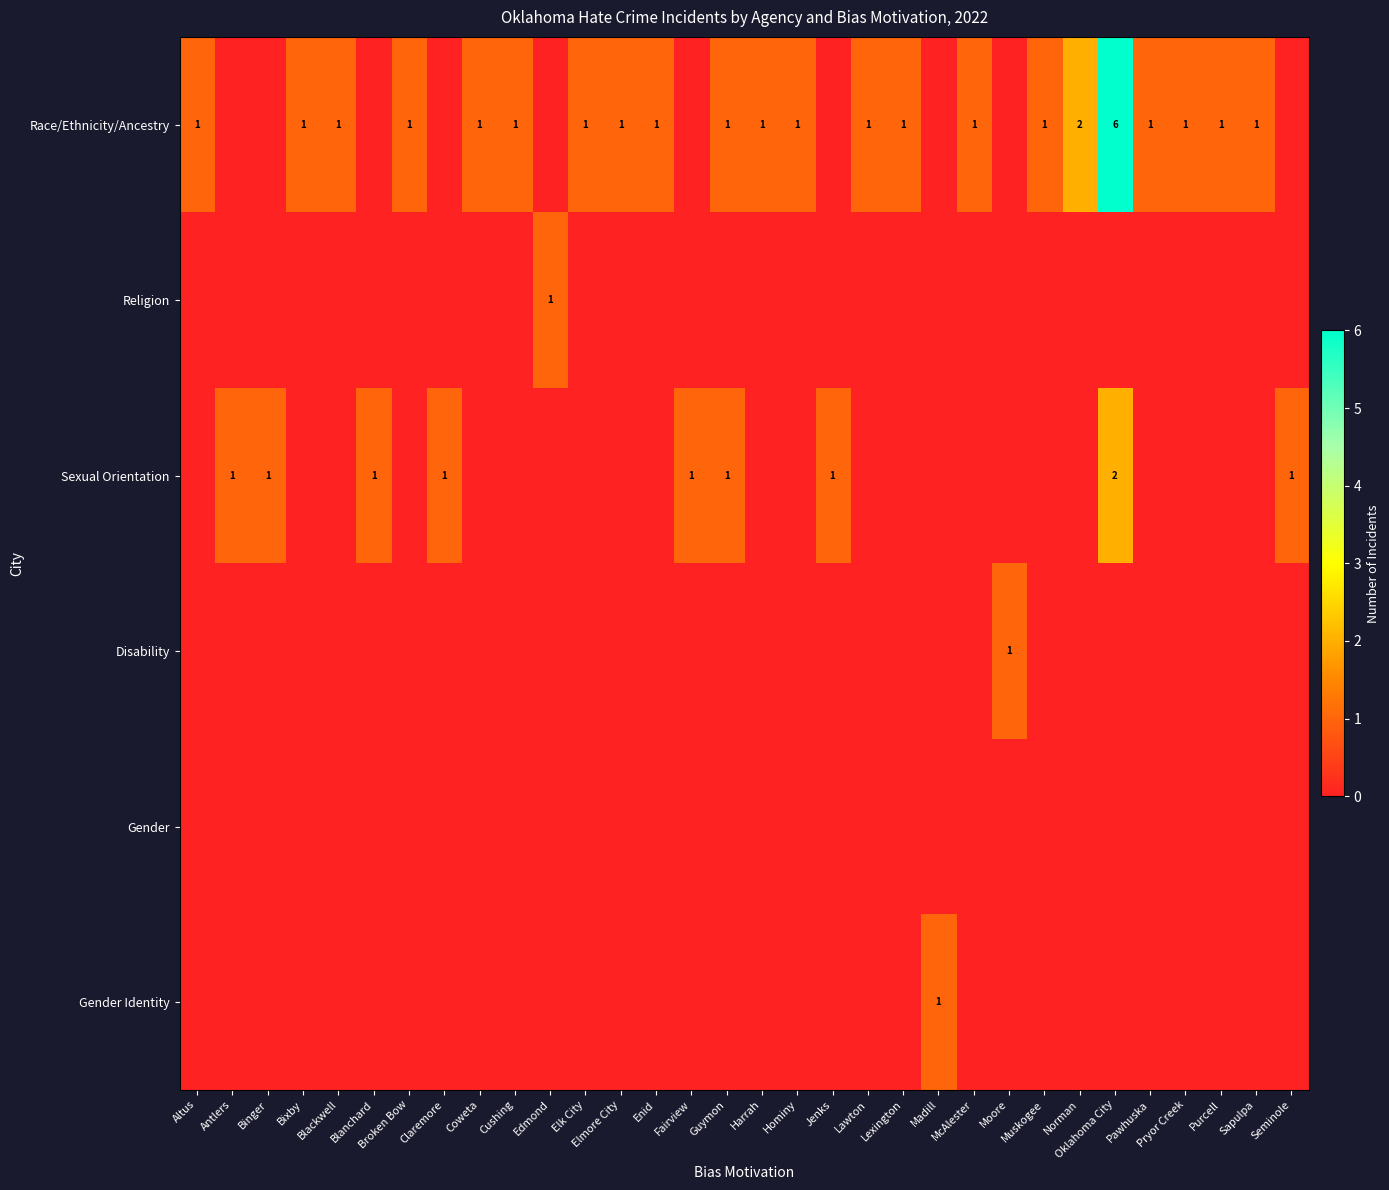

The value of Race/Ethnicity/Ancestry at Oklahoma City is 10. True or false?

False